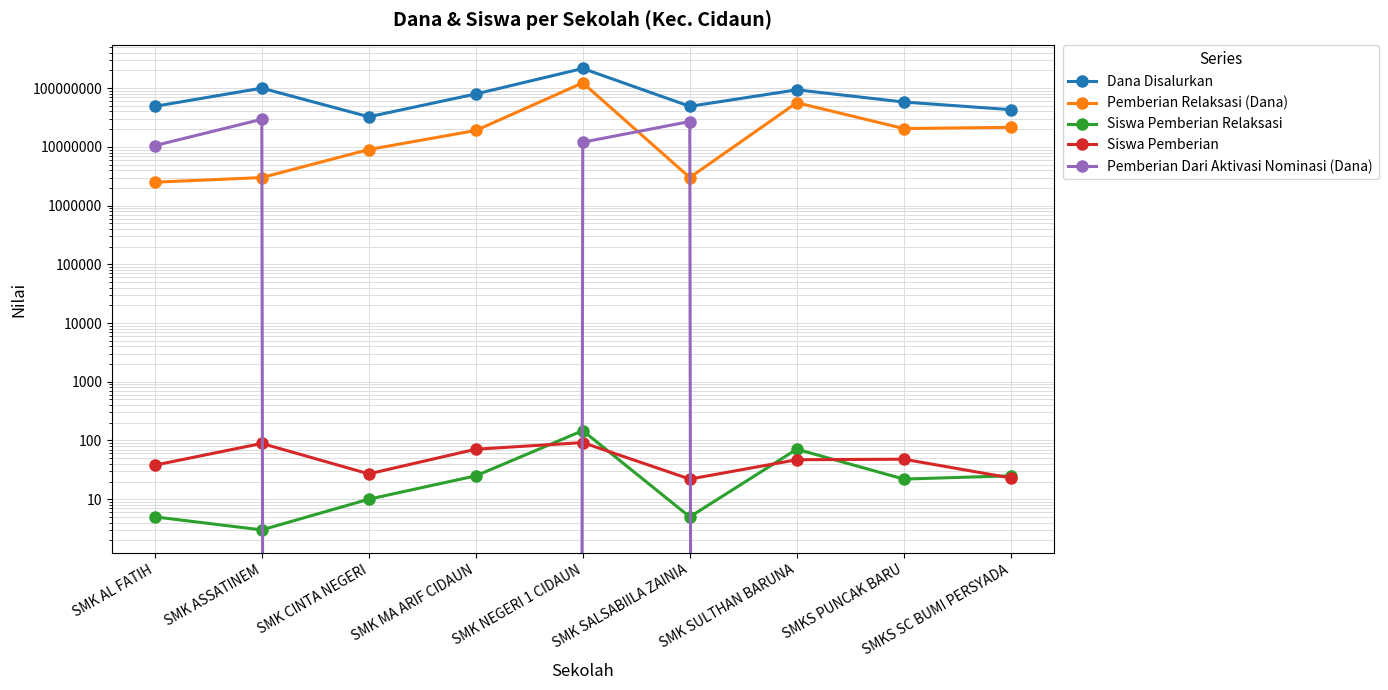

What is the value of the Pemberian Relaksasi (Dana) point at the 2nd from the left?

3000000